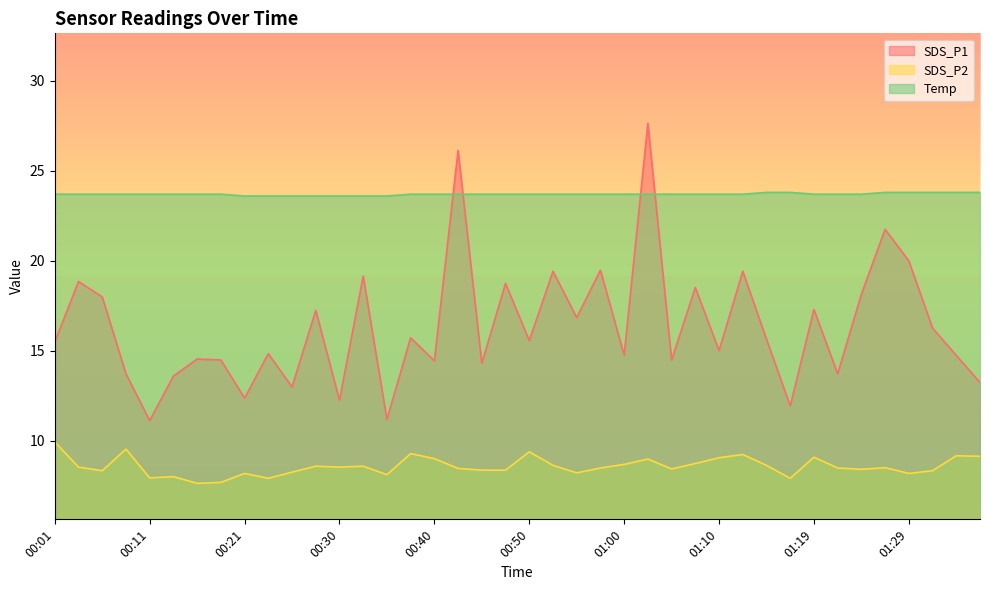

What is the difference between the SDS_P1 values at 01:14 and 00:57?

3.8